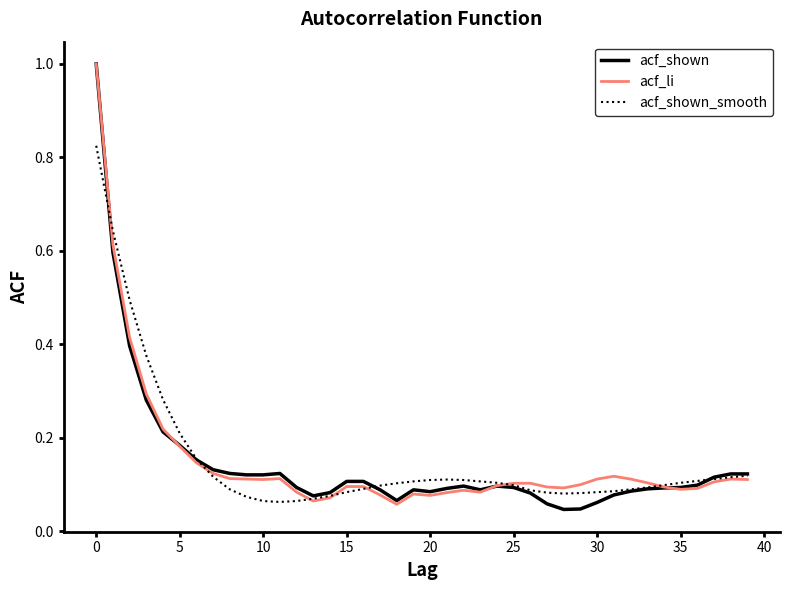

What is the greatest value displayed?

1.0